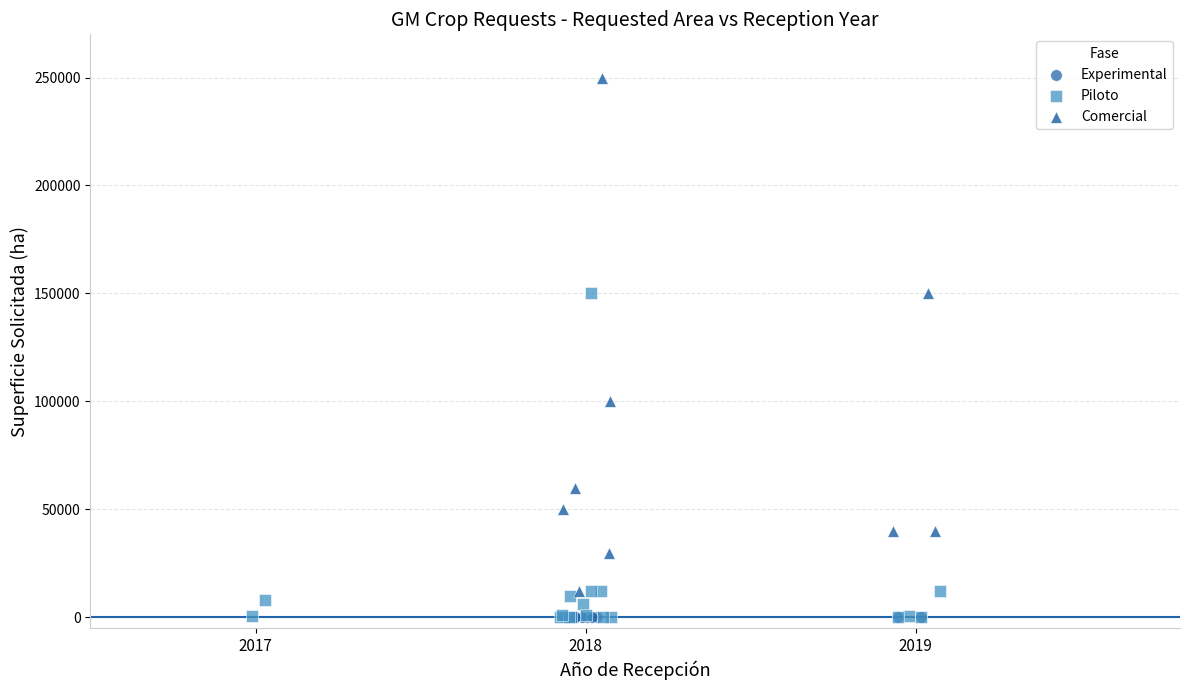

Which series reaches the maximum Y coordinate?

Comercial